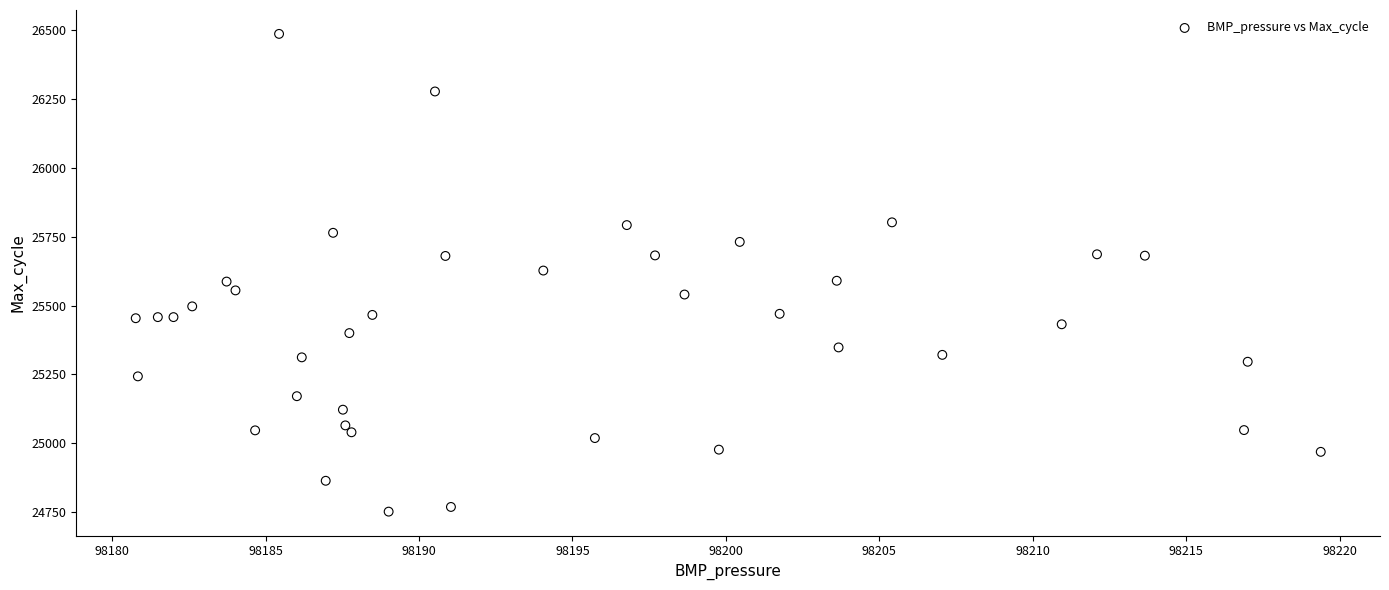

What is the range of Y values (max minus min)?

1734